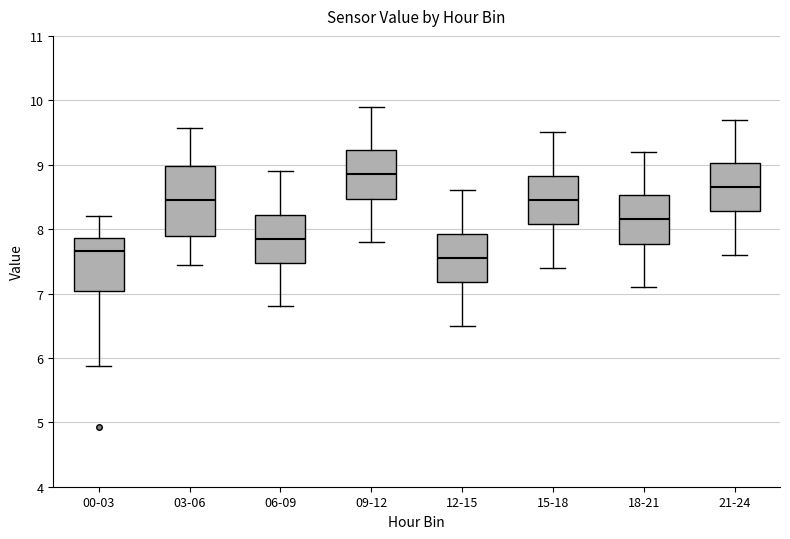

Comparing the boxes themselves (not the whiskers), which one is the tallest?

03-06